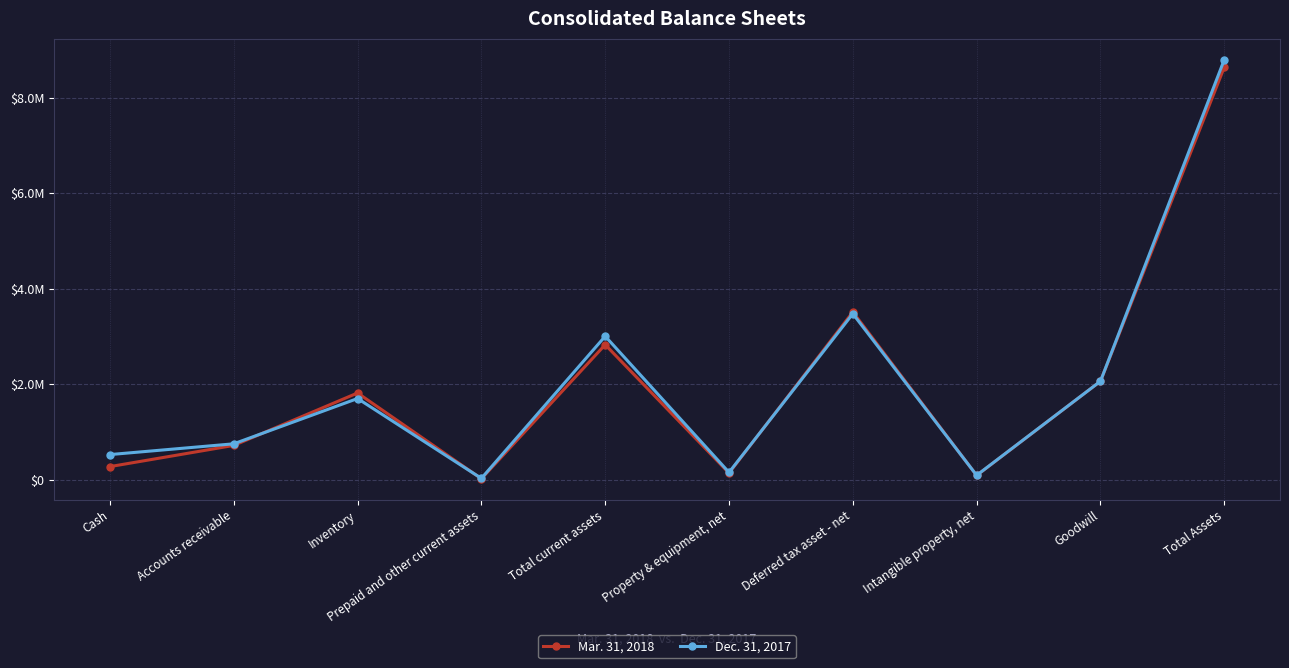

Which series has the largest total across all categories?

Dec. 31, 2017